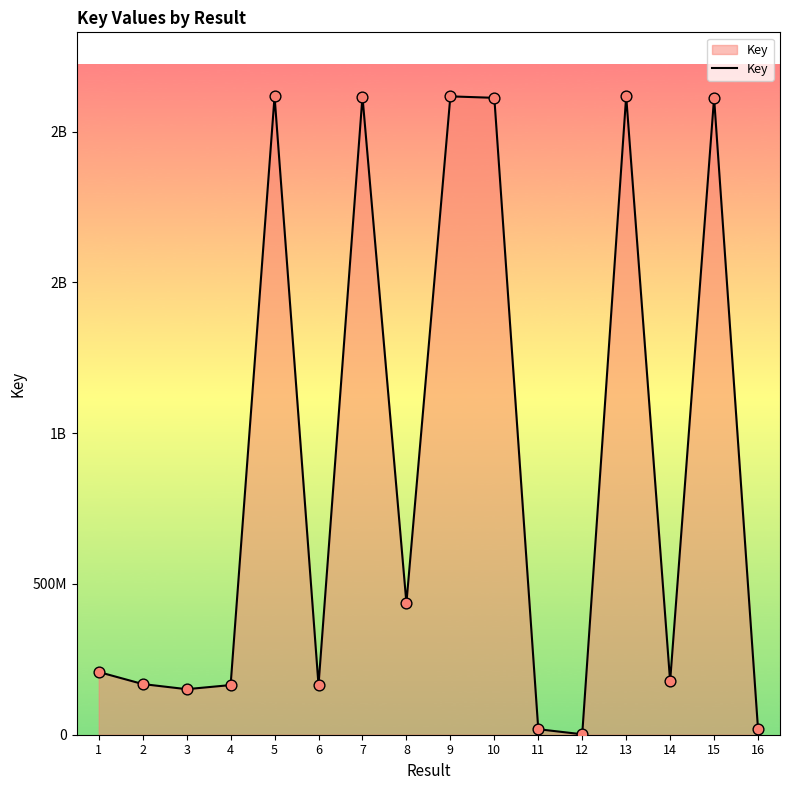

What is the change in value from 2 to 7?

+1948214392